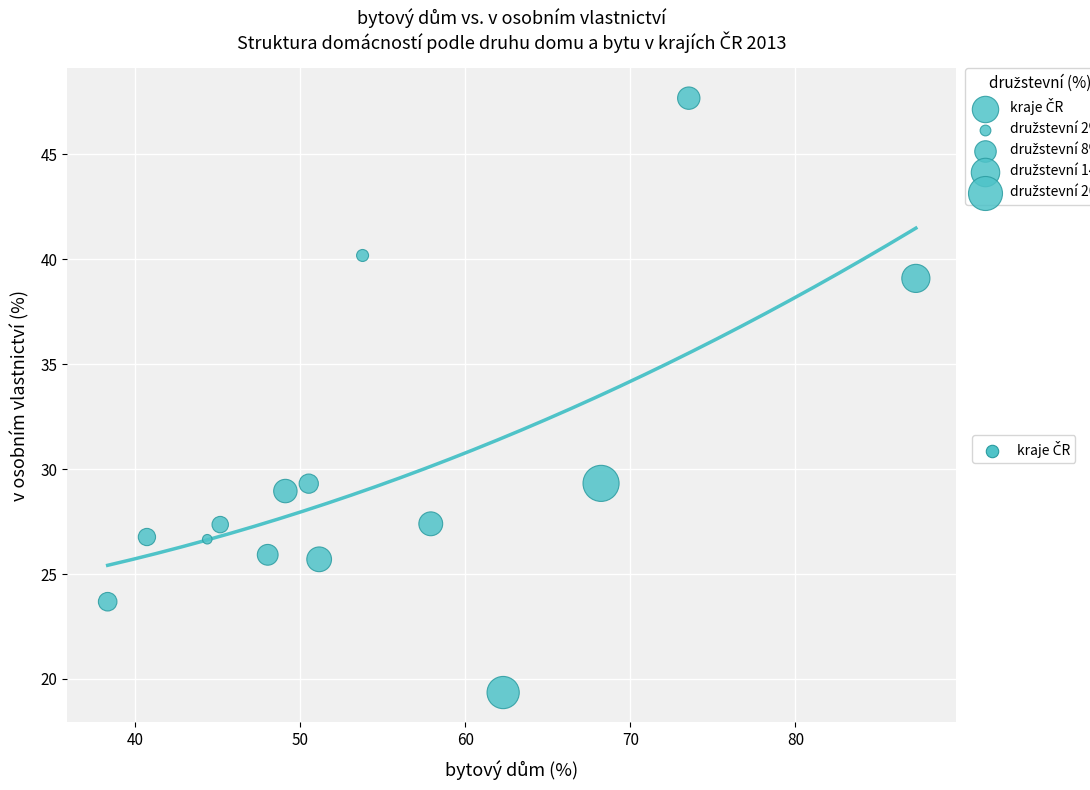

What is the range of Y values (max minus min)?

28.3